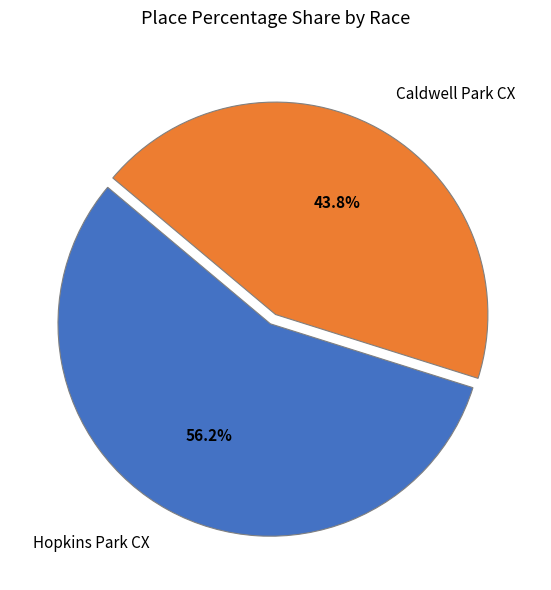

The Hopkins Park CX slice represents 56% of the pie. True or false?

True